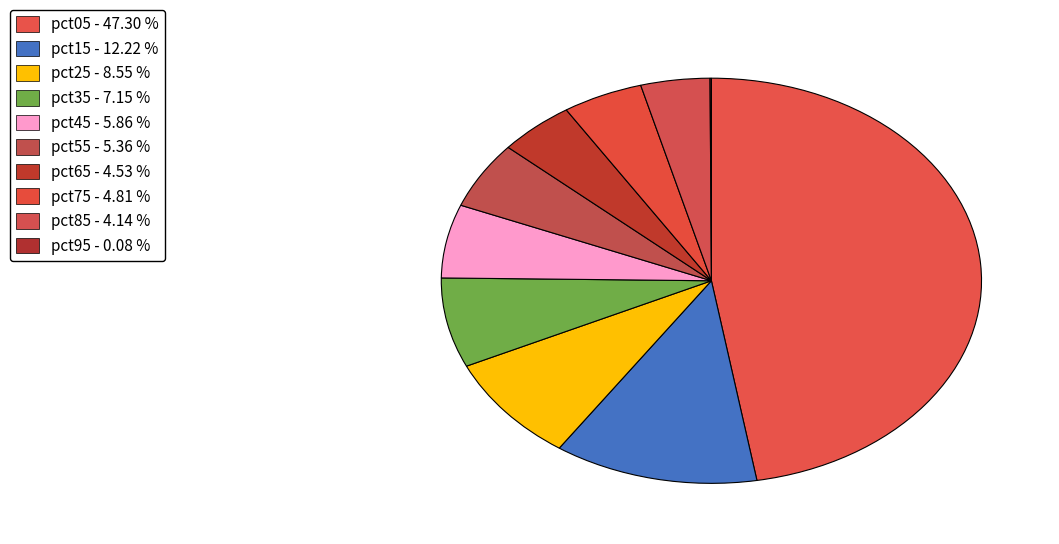

Count the number of slices in the pie.

10